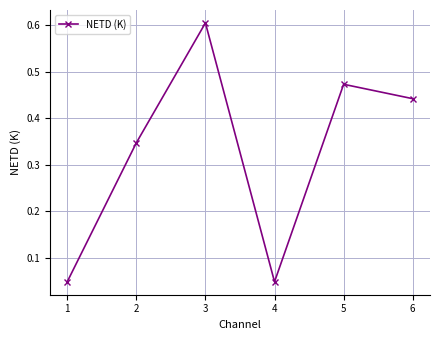

At which category does the chart reach its peak across all series?

3